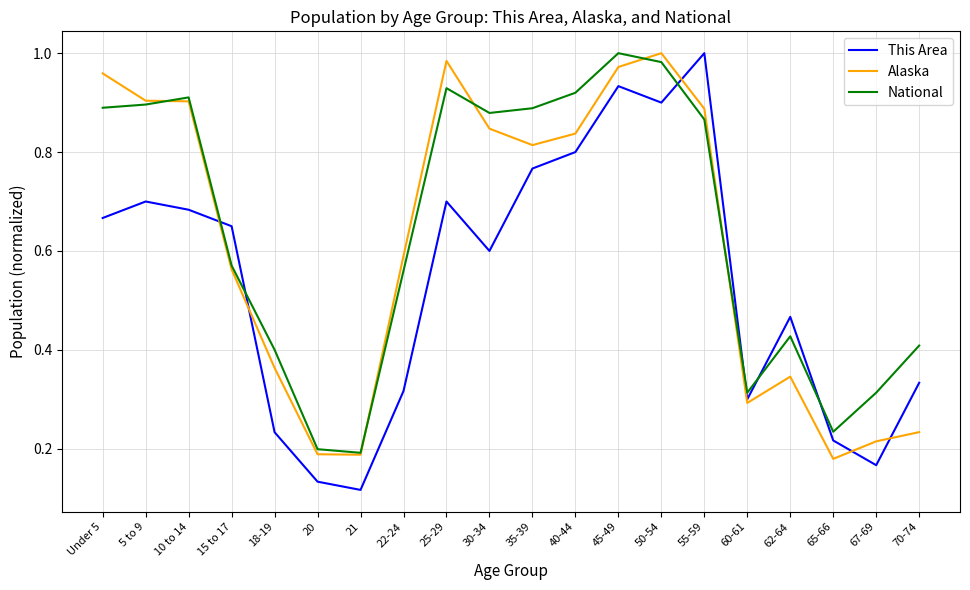

Is it true that Alaska equals 0.2 at 67-69?

True